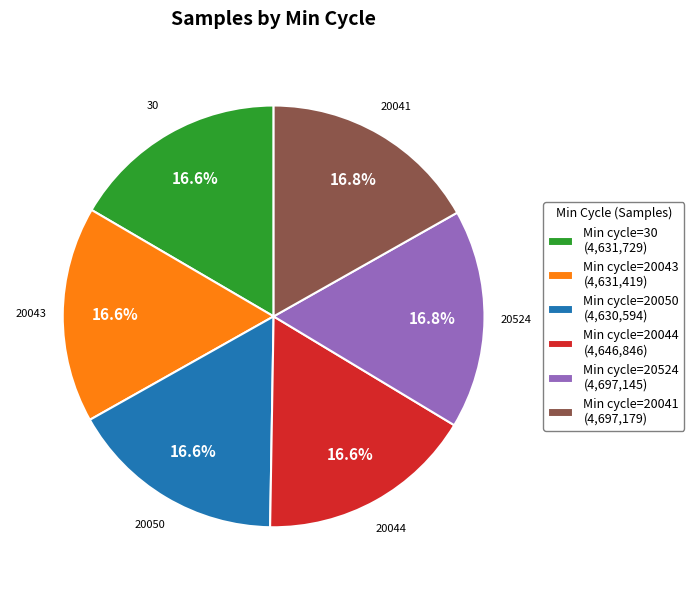

What portion of the pie excludes Min cycle=20524 (4,697,145)?

83.3%